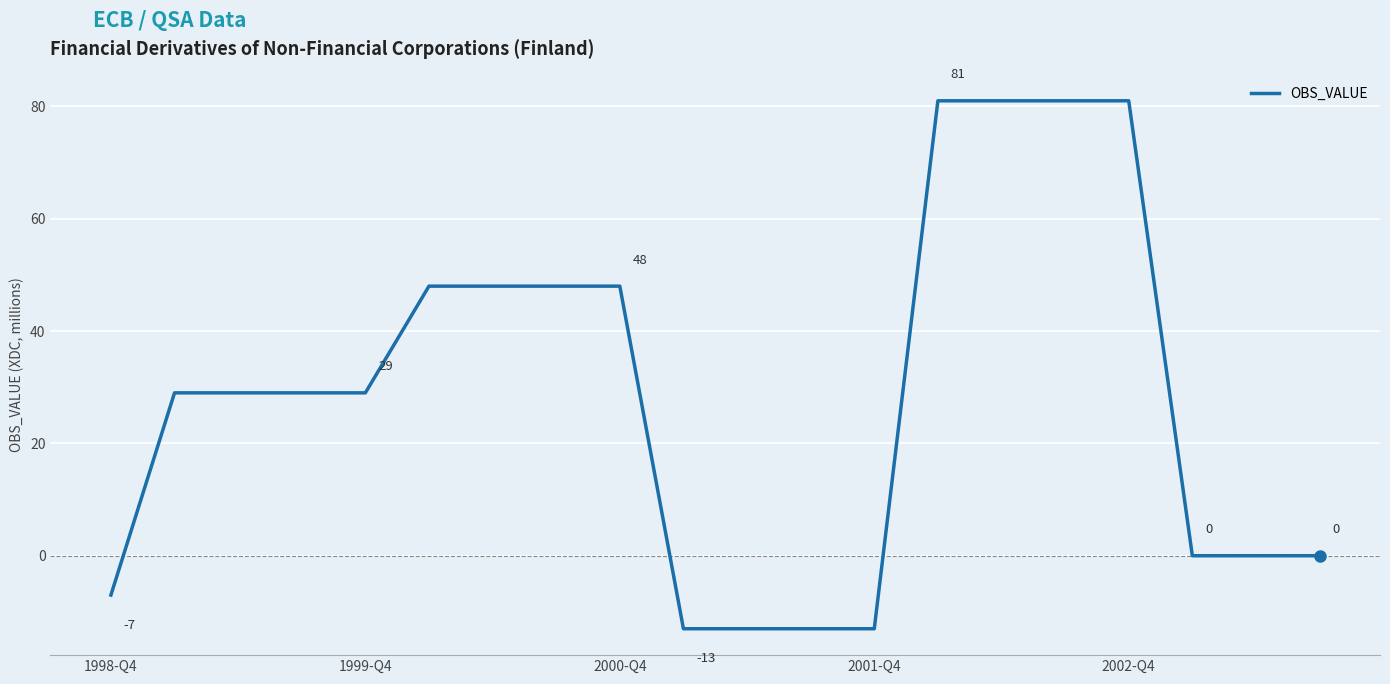

What is the difference between the maximum and minimum values?

94